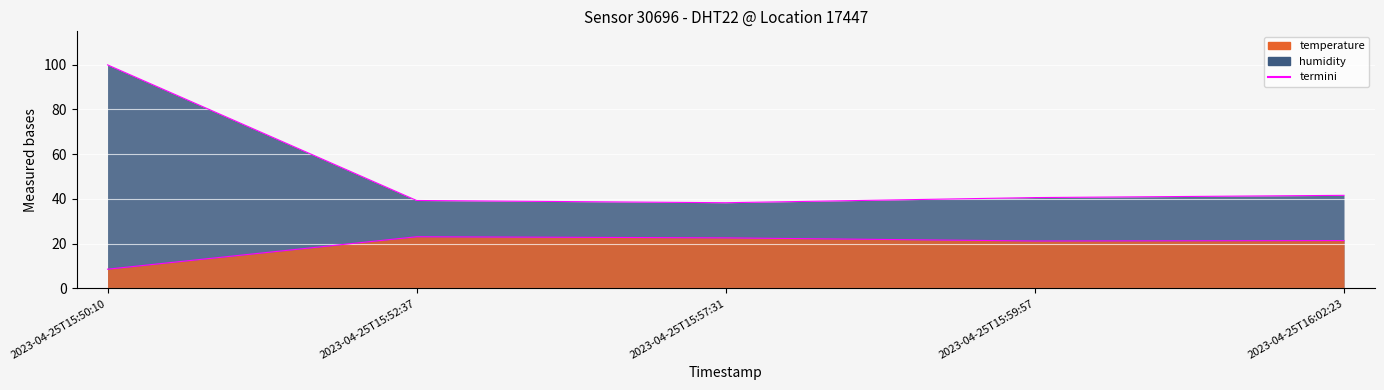

Is it true that temperature equals 8.6 at 2023-04-25T15:50:10?

True